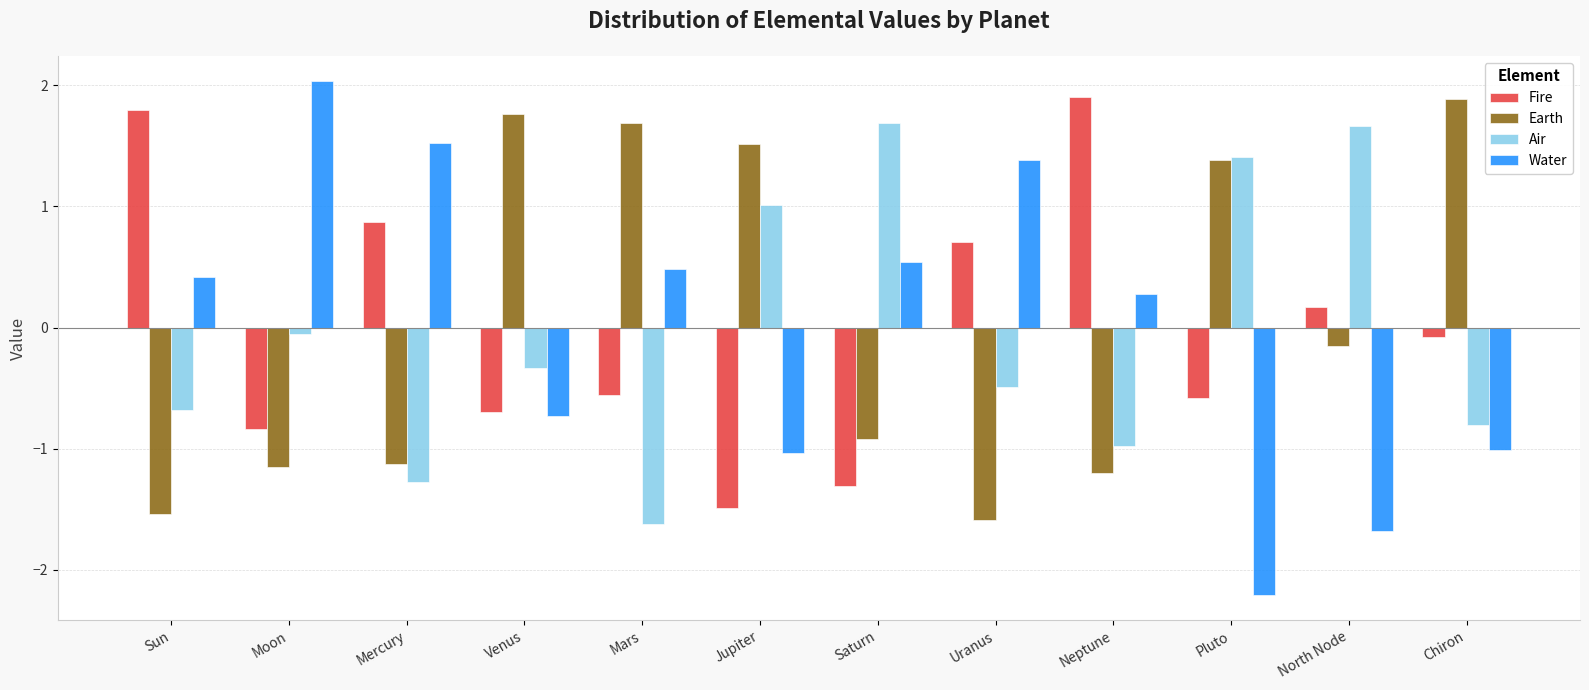

How many values in Air are above zero?

4